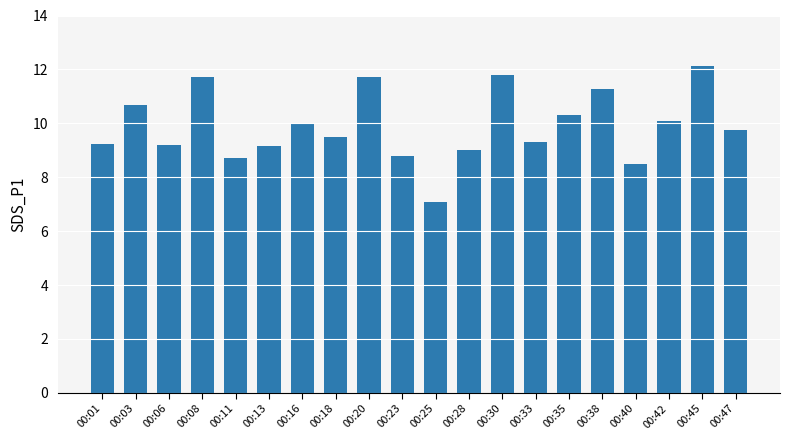

Is it true that the value at 00:06 is 15.1?

False